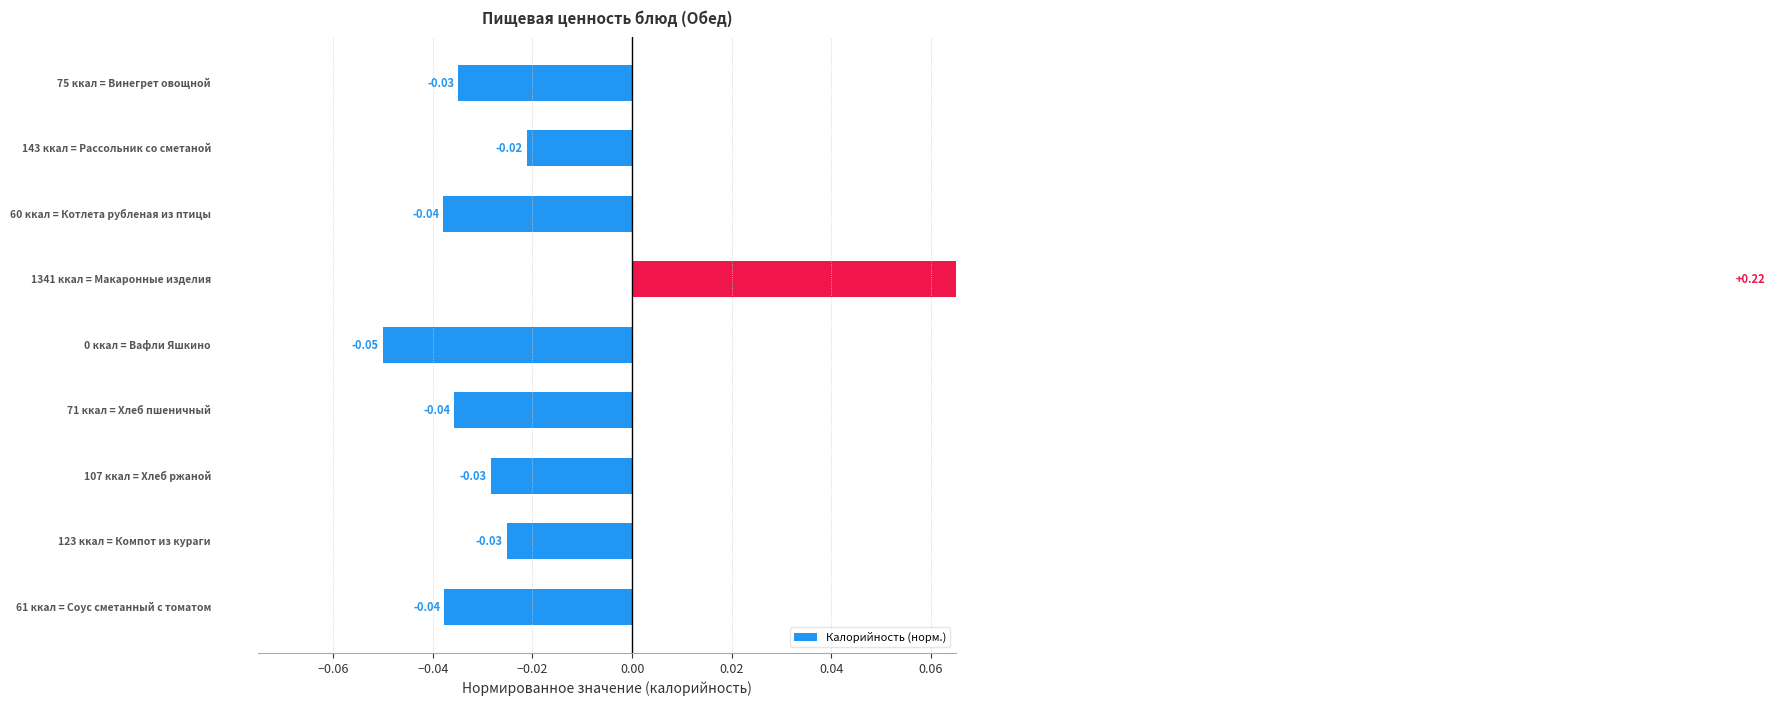

What is the change in value from −0.02 to 0.02?

-0.3